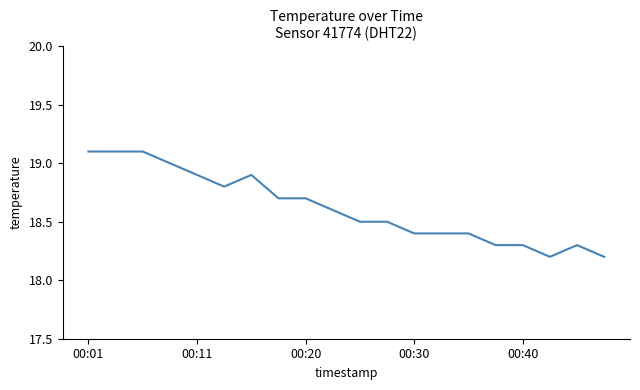

What is the greatest value displayed?

19.1